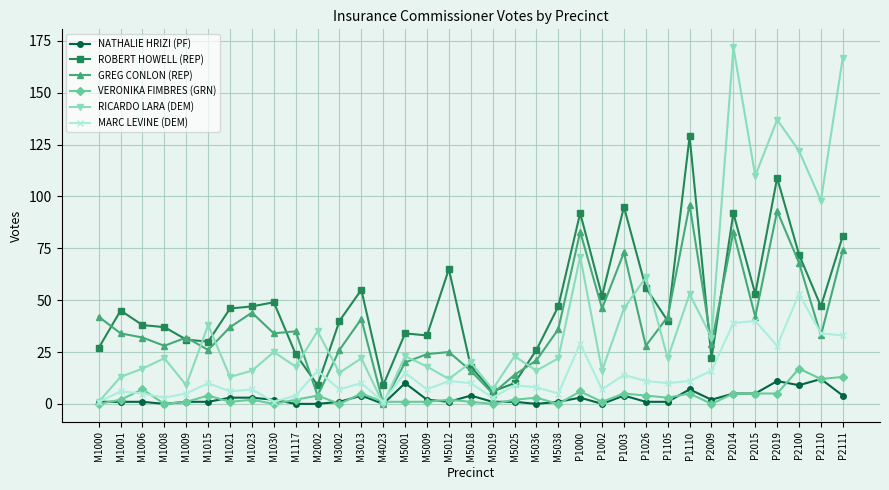

What is the label of the 33rd point from the right?

M1006